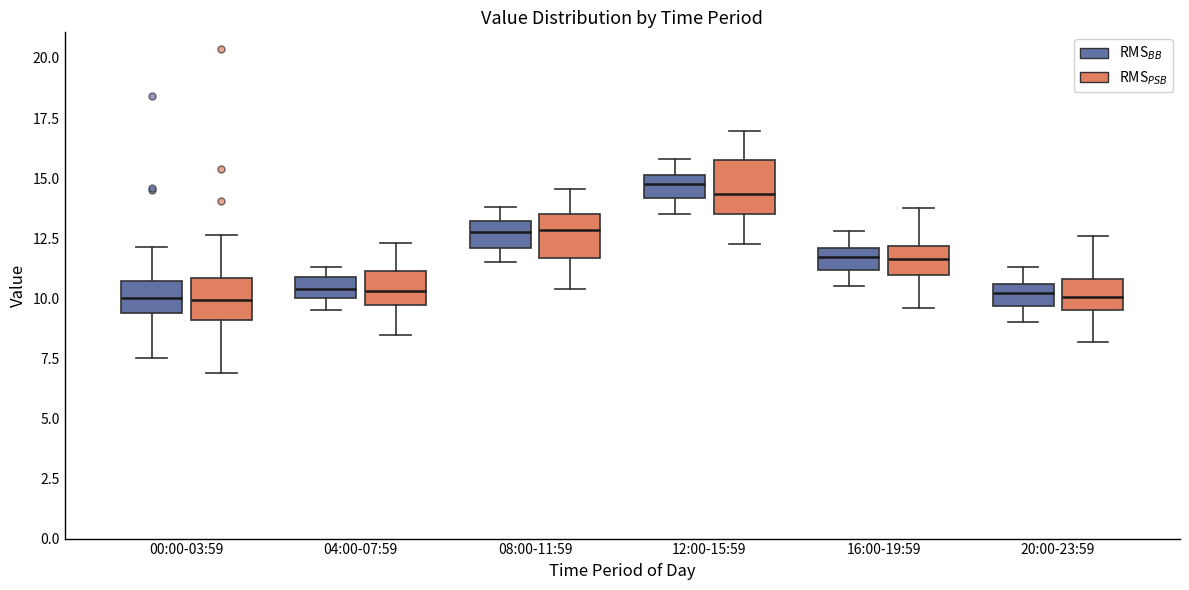

Reading left to right, read every box against the y-axis: the position of its median line, the range the box covers, and the ends of its whiskers. The values are not printed on the chart, so give them approximately, as read against the axis.

00:00-03:59 (RMS$_{BB}$): median 10.0, box 9.5 to 10.5, whiskers 7.5 to 12.0
00:00-03:59 (RMS$_{PSB}$): median 10.0, box 9.0 to 11.0, whiskers 7.0 to 12.5
04:00-07:59 (RMS$_{BB}$): median 10.5, box 10.0 to 11.0, whiskers 9.5 to 11.5
04:00-07:59 (RMS$_{PSB}$): median 10.5, box 9.5 to 11.0, whiskers 8.5 to 12.5
08:00-11:59 (RMS$_{BB}$): median 13.0 (inside the box), box 12.0 to 13.0, whiskers 11.5 to 14.0
08:00-11:59 (RMS$_{PSB}$): median 13.0, box 11.5 to 13.5, whiskers 10.5 to 14.5
12:00-15:59 (RMS$_{BB}$): median 15.0 (inside the box), box 14.0 to 15.0, whiskers 13.5 to 16.0
12:00-15:59 (RMS$_{PSB}$): median 14.5, box 13.5 to 16.0, whiskers 12.5 to 17.0
16:00-19:59 (RMS$_{BB}$): median 11.5, box 11.0 to 12.0, whiskers 10.5 to 13.0
16:00-19:59 (RMS$_{PSB}$): median 11.5, box 11.0 to 12.0, whiskers 9.5 to 14.0
20:00-23:59 (RMS$_{BB}$): median 10.0, box 9.5 to 10.5, whiskers 9.0 to 11.5
20:00-23:59 (RMS$_{PSB}$): median 10.0, box 9.5 to 11.0, whiskers 8.0 to 12.5